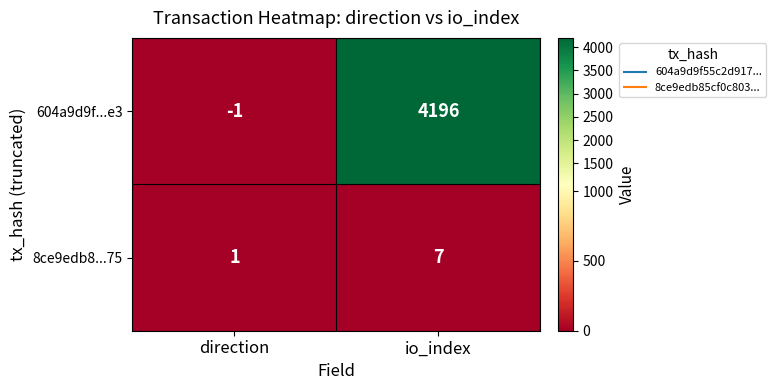

Read the 8ce9edb8...75 value at io_index.

7